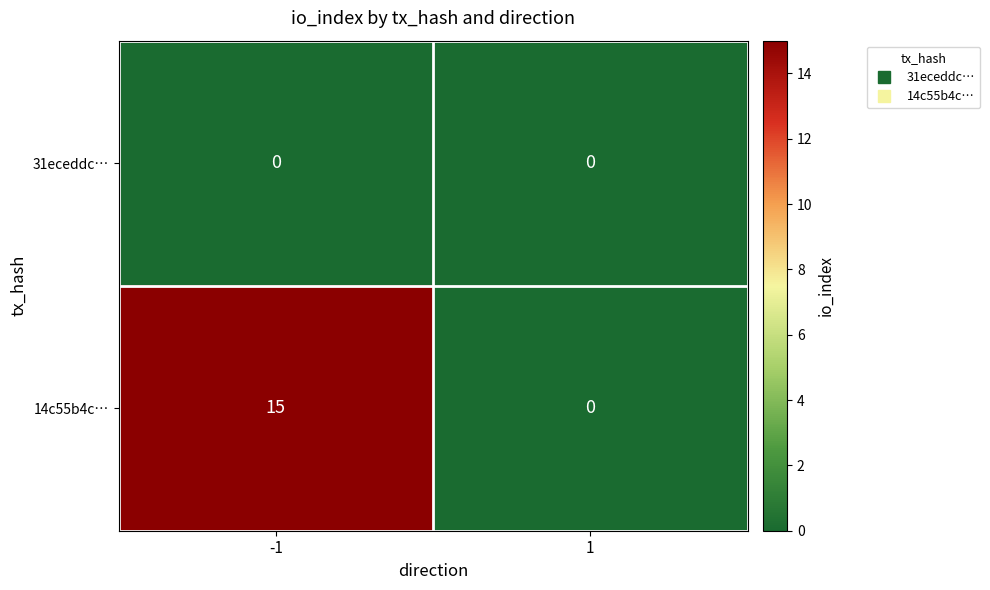

What is the average value of the 14c55b4c… series?

8